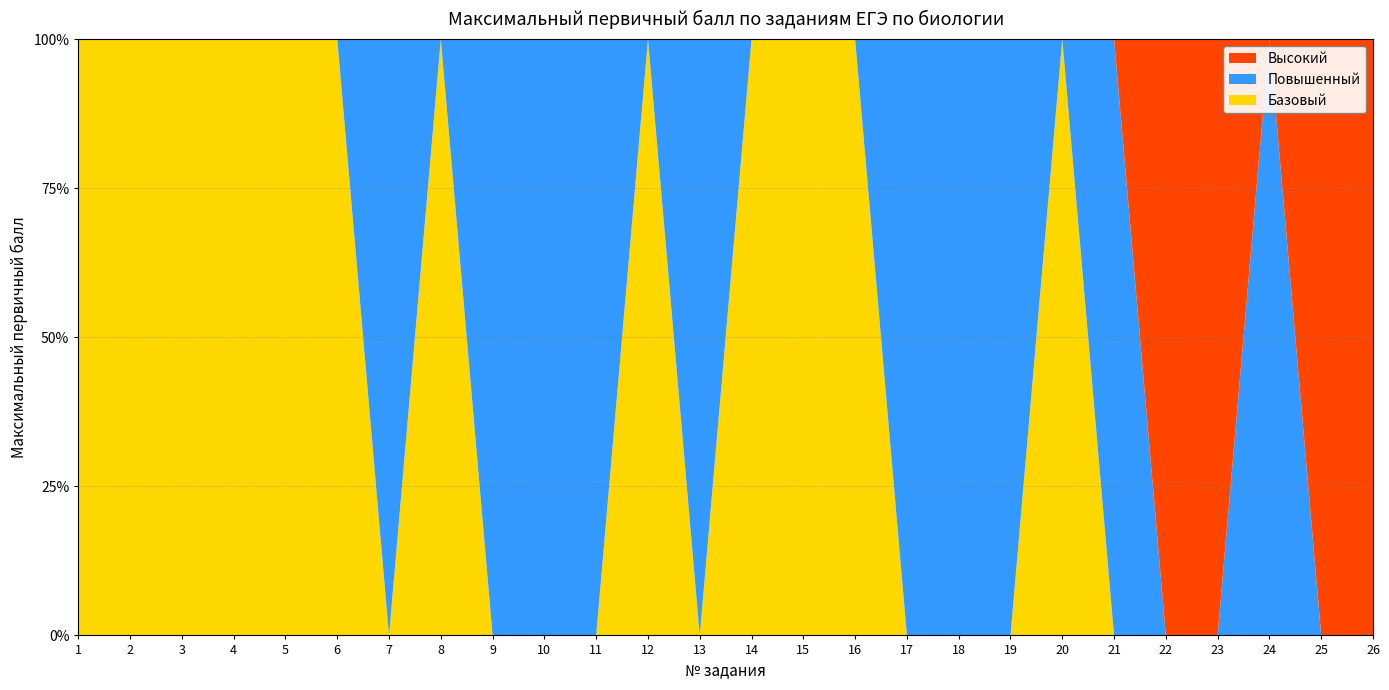

Reading left to right, list all the values displayed in this chart.

Базовый: 1	1	2	2	2	1	0	1	0	0	0	1	0	1	1	2	0	0	0	1	0	0	0	0	0	0
Повышенный: 0	0	0	0	0	0	2	0	2	2	2	0	3	0	0	0	2	2	2	0	2	0	0	3	0	0
Высокий: 0	0	0	0	0	0	0	0	0	0	0	0	0	0	0	0	0	0	0	0	0	2	2	0	3	3